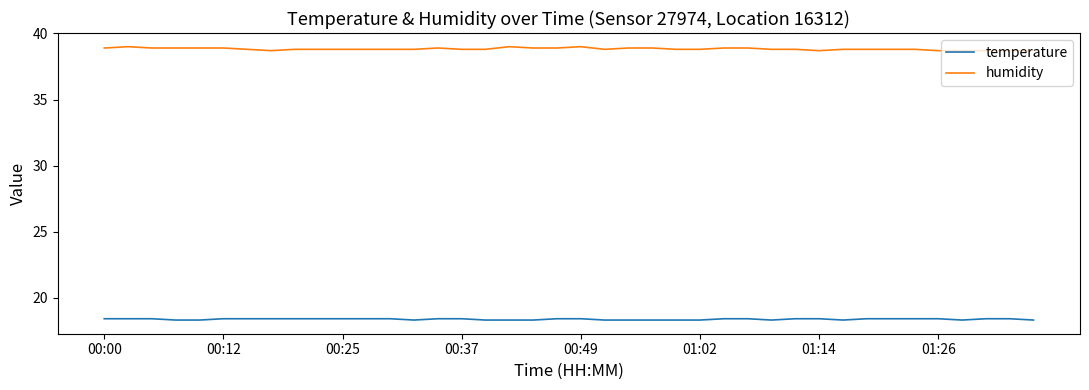

True or false: humidity and temperature intersect in this chart.

False